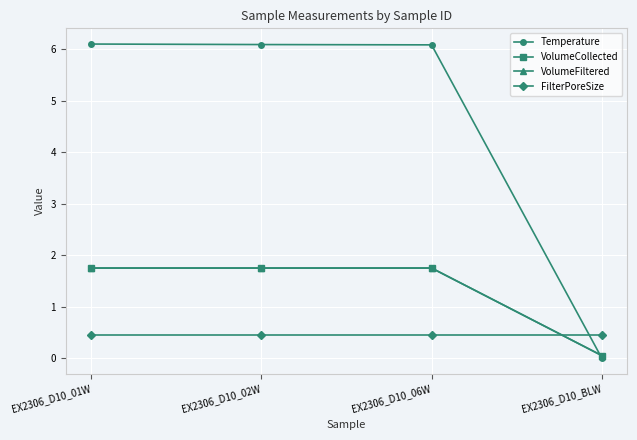

Which label corresponds to the smallest value in the chart?

EX2306_D10_BLW